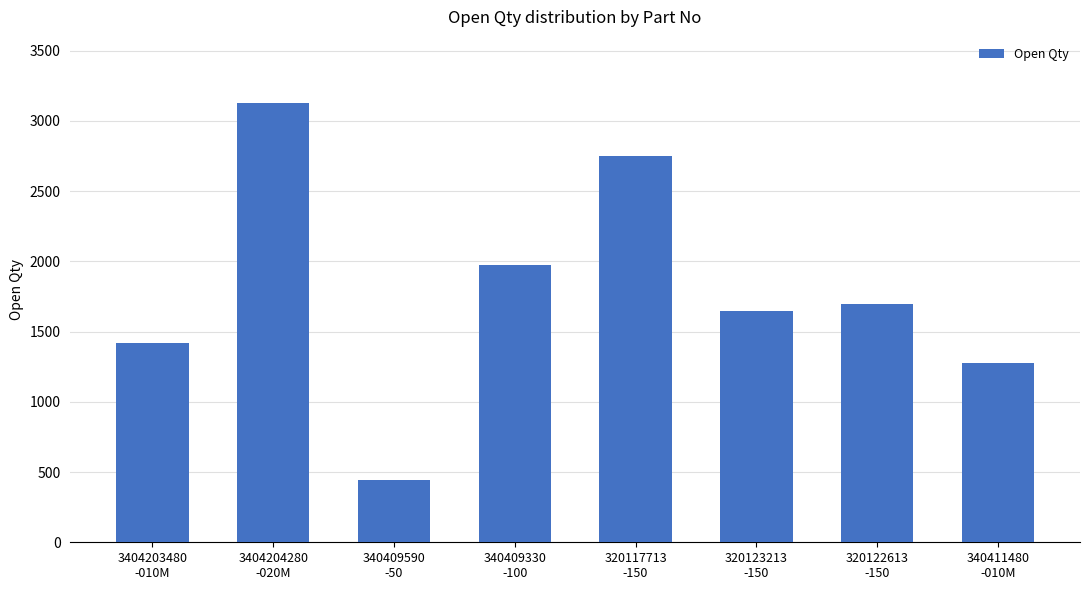

What is the label of the 3rd bar from the left?

340409590
-50